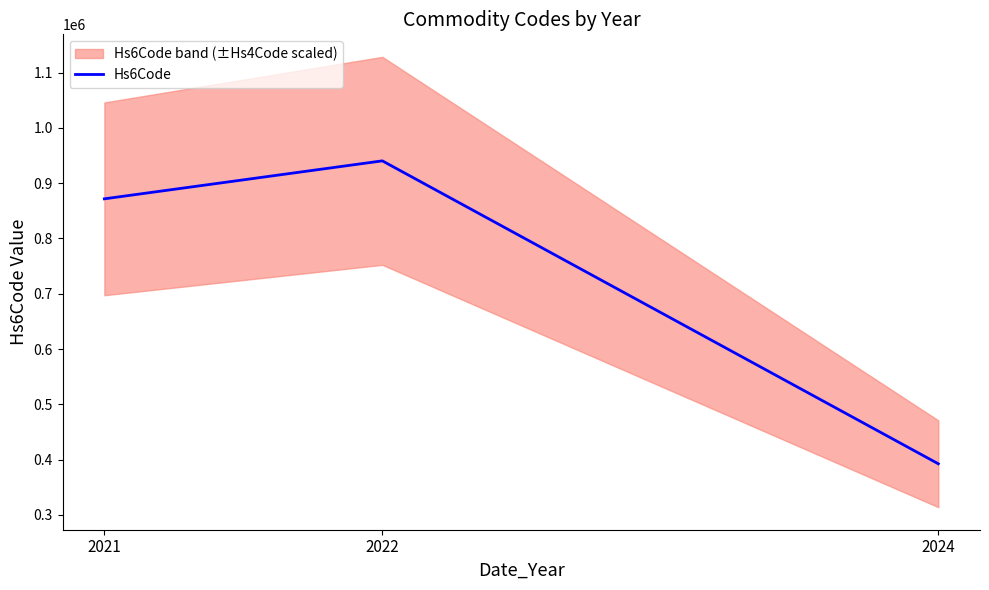

Is this an area chart (filled region under the line)?

No